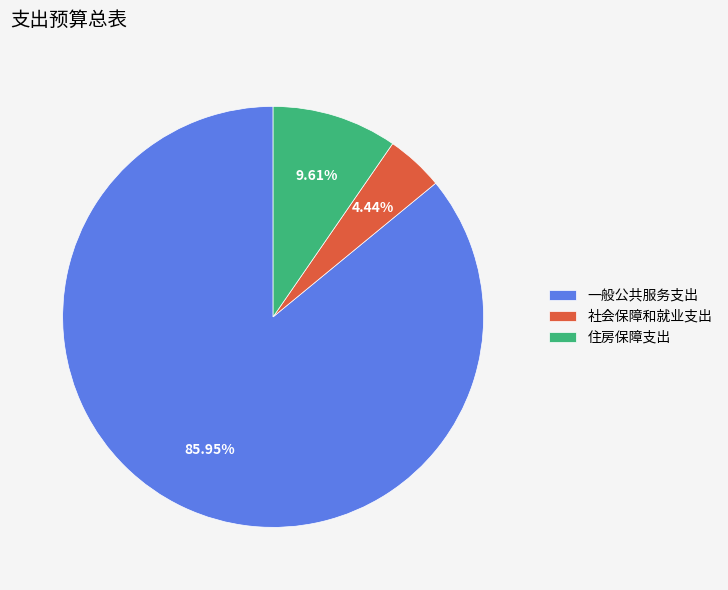

To the nearest percent, what percentage of the pie is 一般公共服务支出?

86%